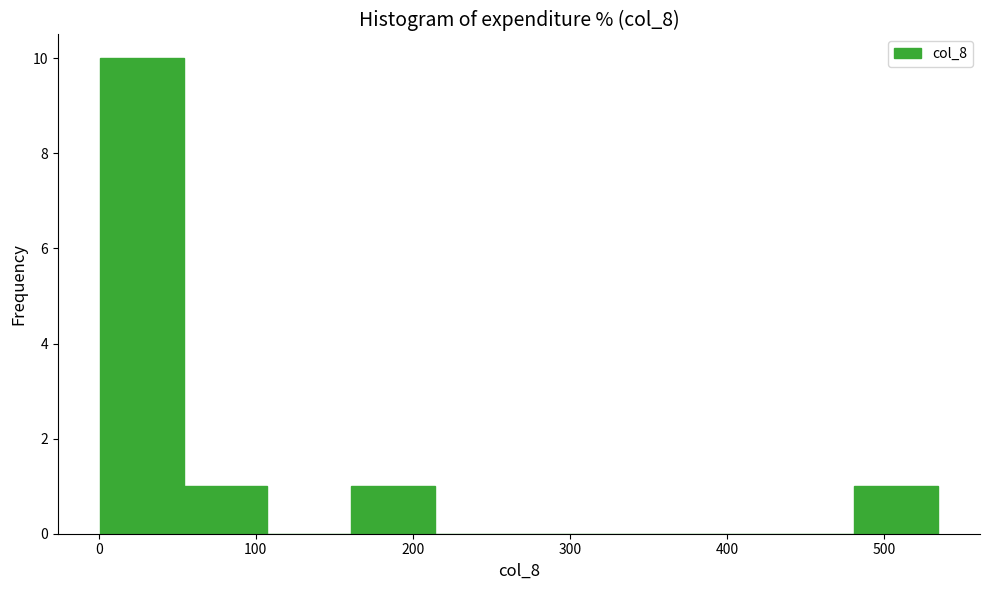

Which range on the x-axis has the tallest bar?

0 to 50